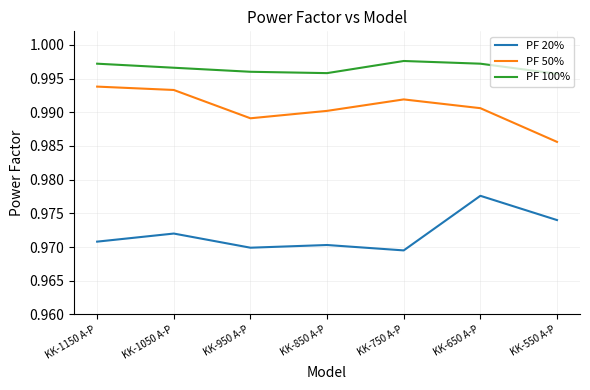

Does the chart have visible grid lines?

Yes